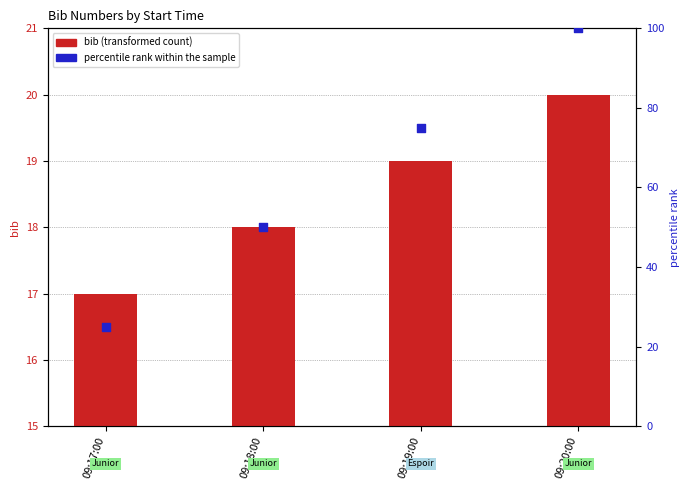

What is the total value across all series at 09:20:00?

120